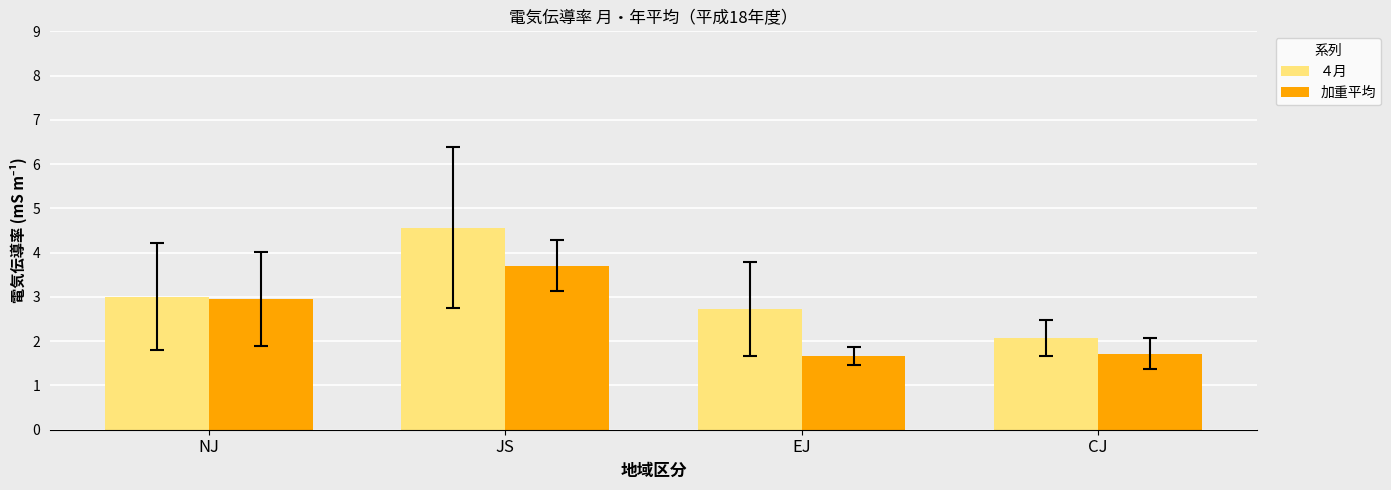

What are all the series names shown in the legend?

４月, 加重平均